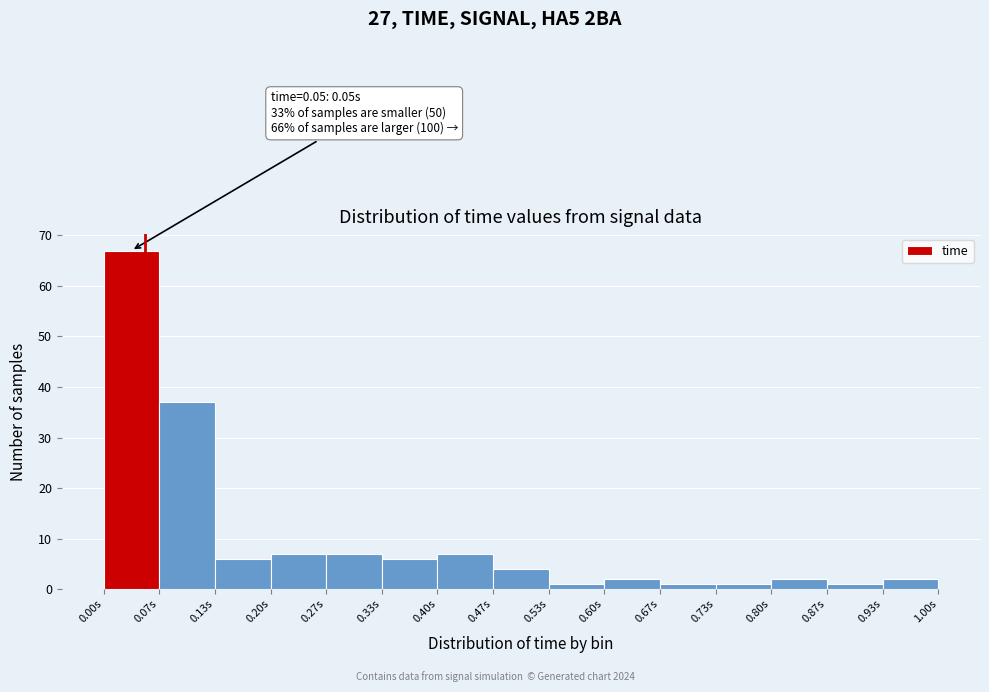

Which range on the x-axis has the tallest bar?

0.00 to 0.07